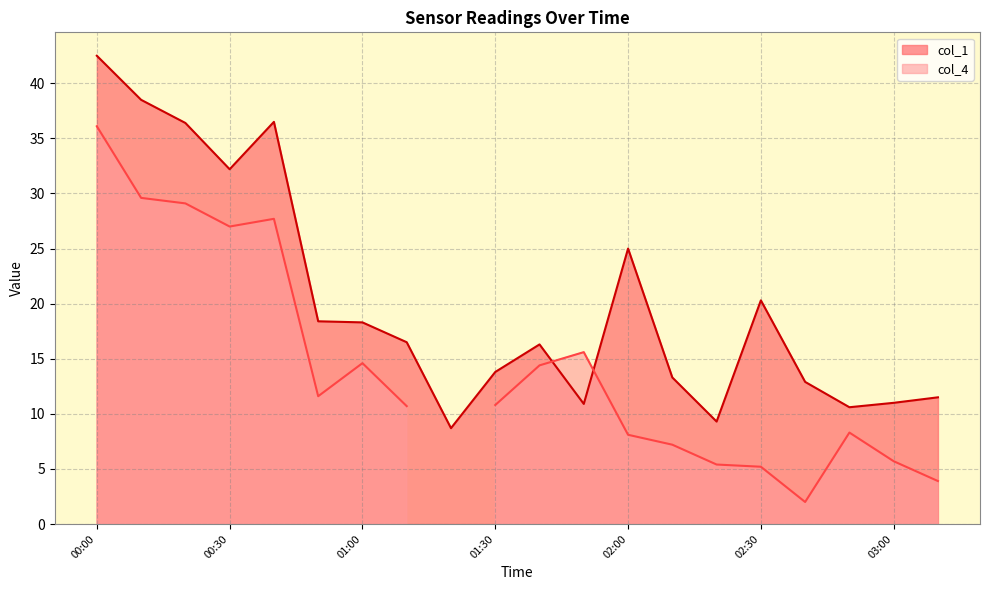

What is the minimum value for col_1?

8.7